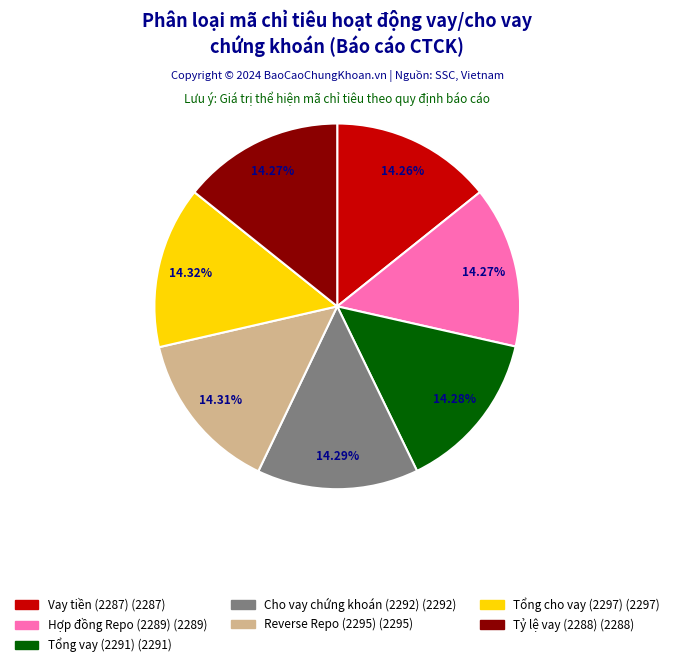

What percentage is the Cho vay chứng khoán (2292) slice, to the nearest percent?

14%